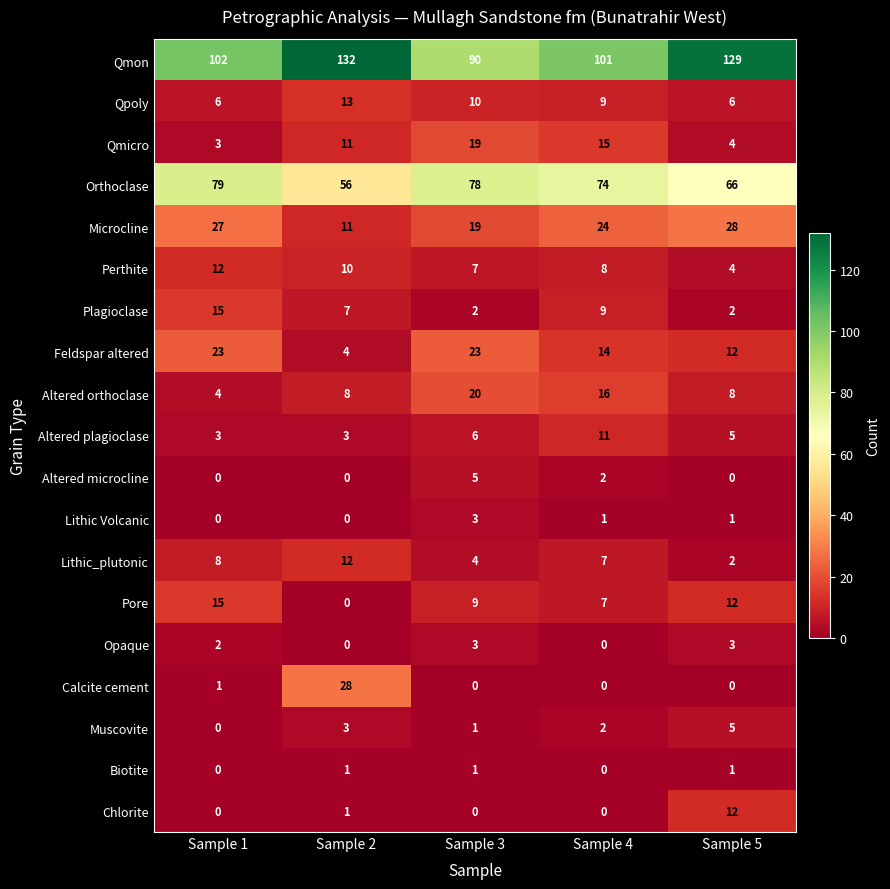

Is it true that Feldspar altered equals 32 at Sample 3?

False